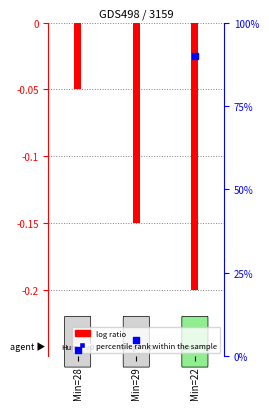

Which series has the largest Y range (max minus min)?

percentile rank within the sample